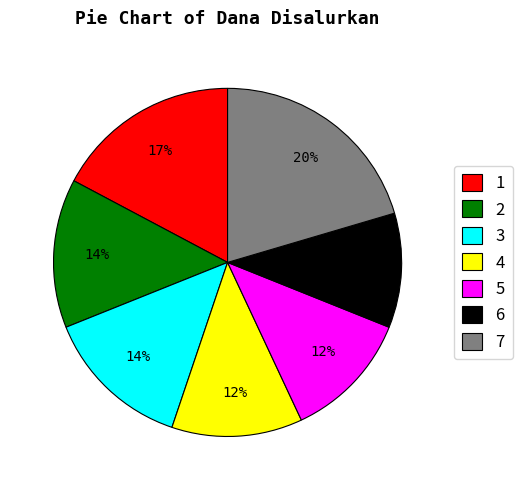

Approximately how many times larger is the value at 6 compared to 4?

0.9